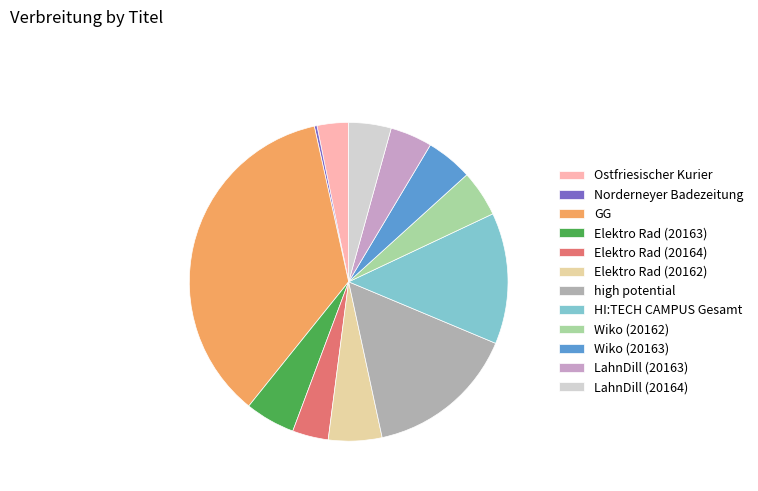

To the nearest percent, what is the difference between the largest and smallest slice percentages?

35%